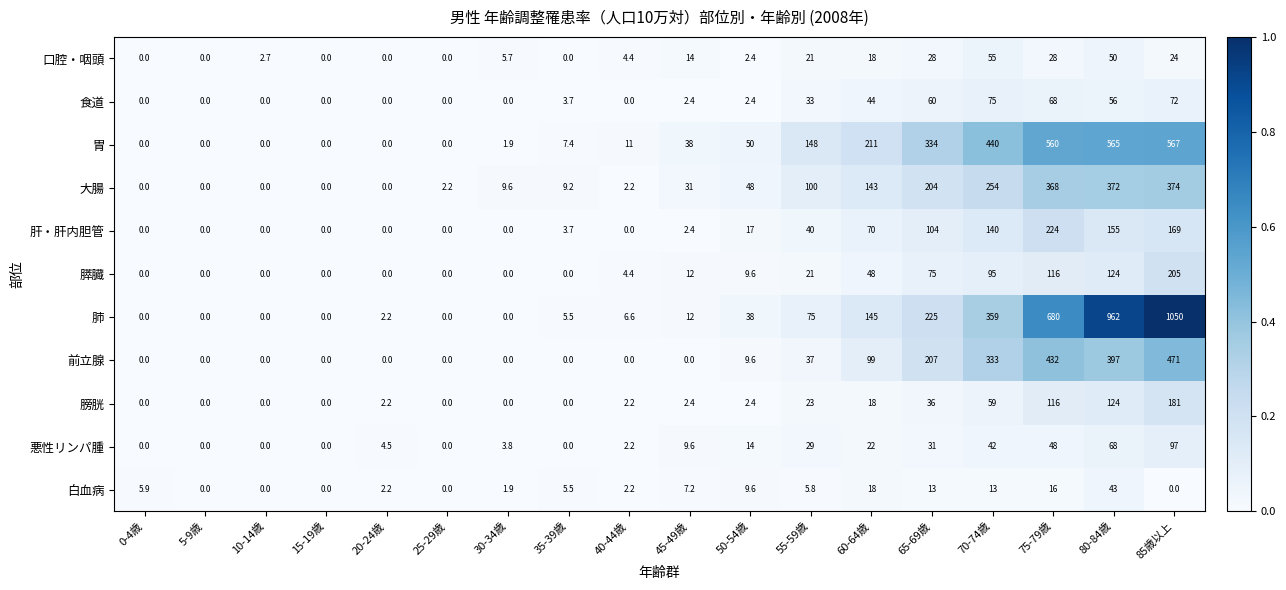

Which series has the largest total across all categories?

肺